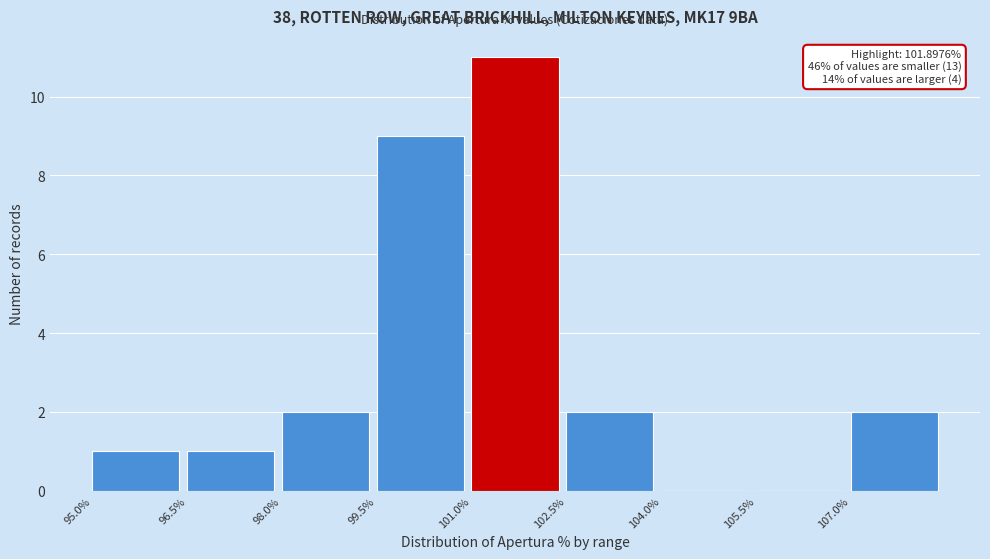

Over which range of the x-axis is the bar tallest?

101.0 to 102.5